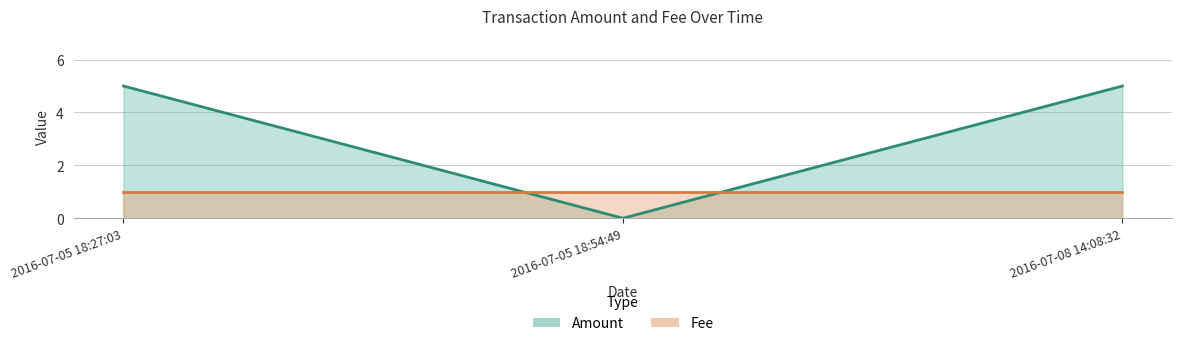

How many values are above zero?

2